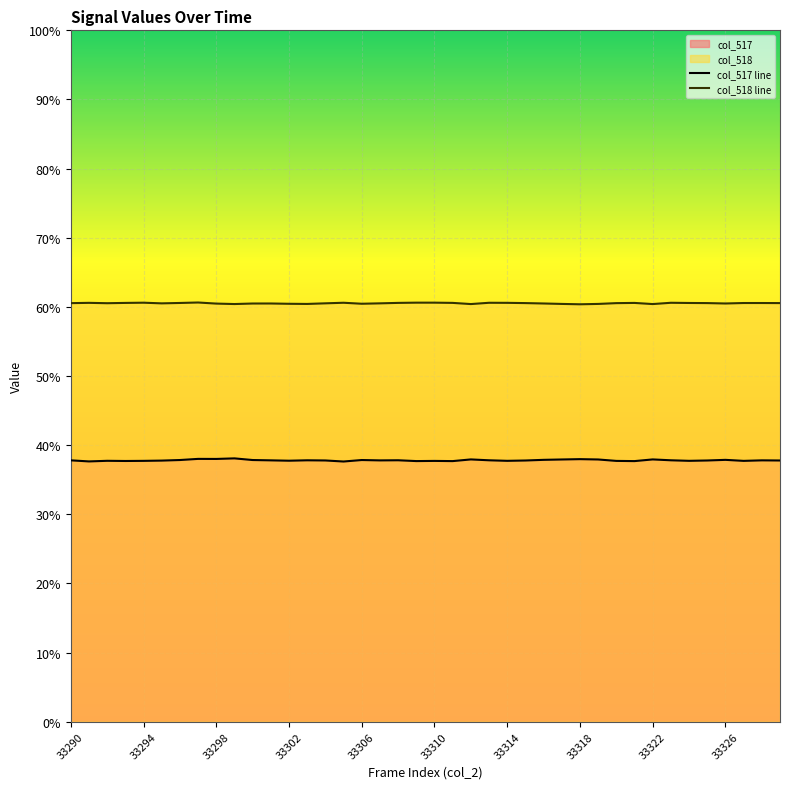

At how many categories does at least one series exceed 24975?

40